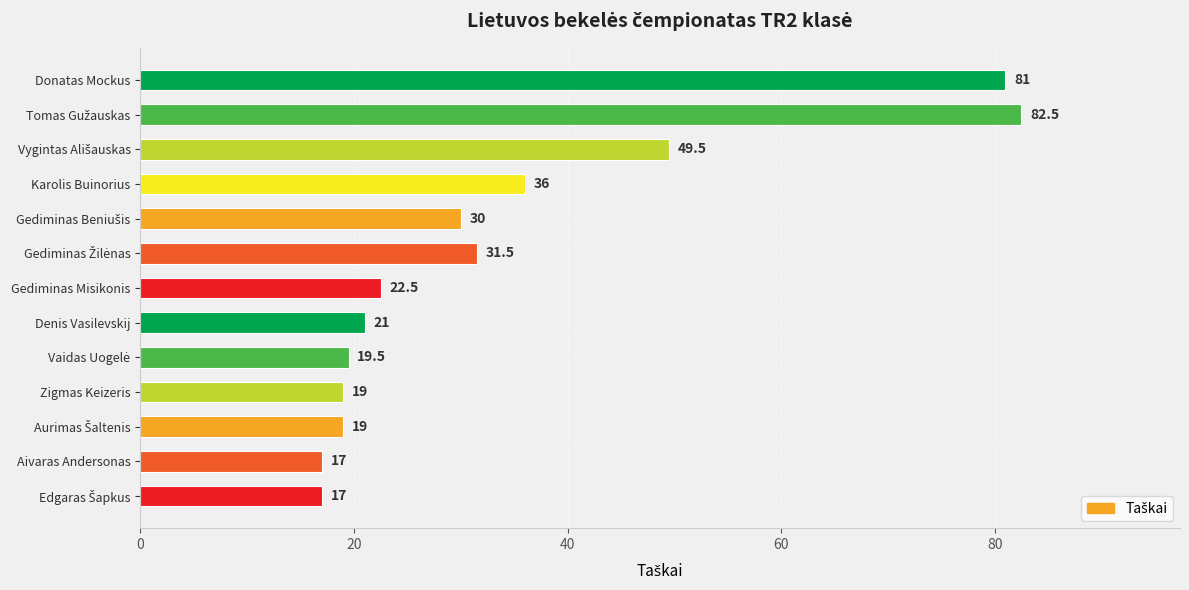

What is the average value?

34.3